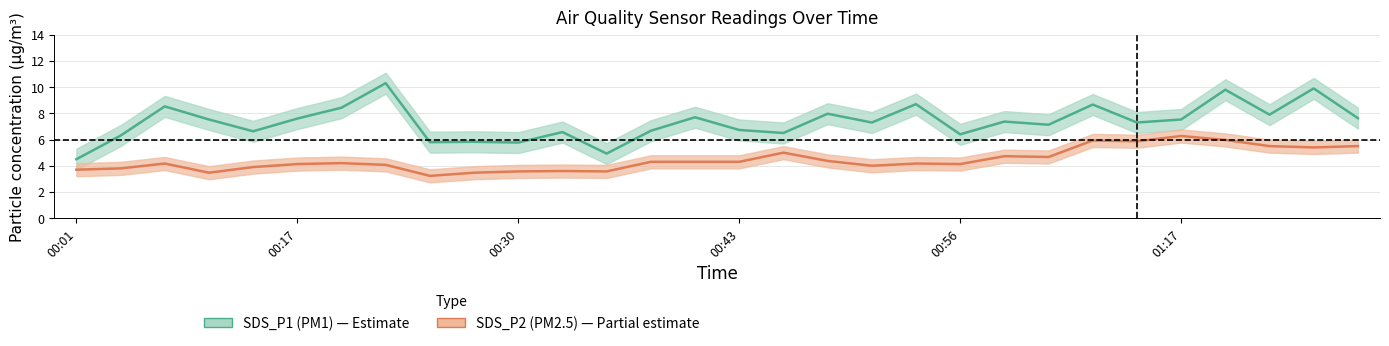

What is the sum of the SDS_P1 (PM1) values at 8 and 10?

11.6